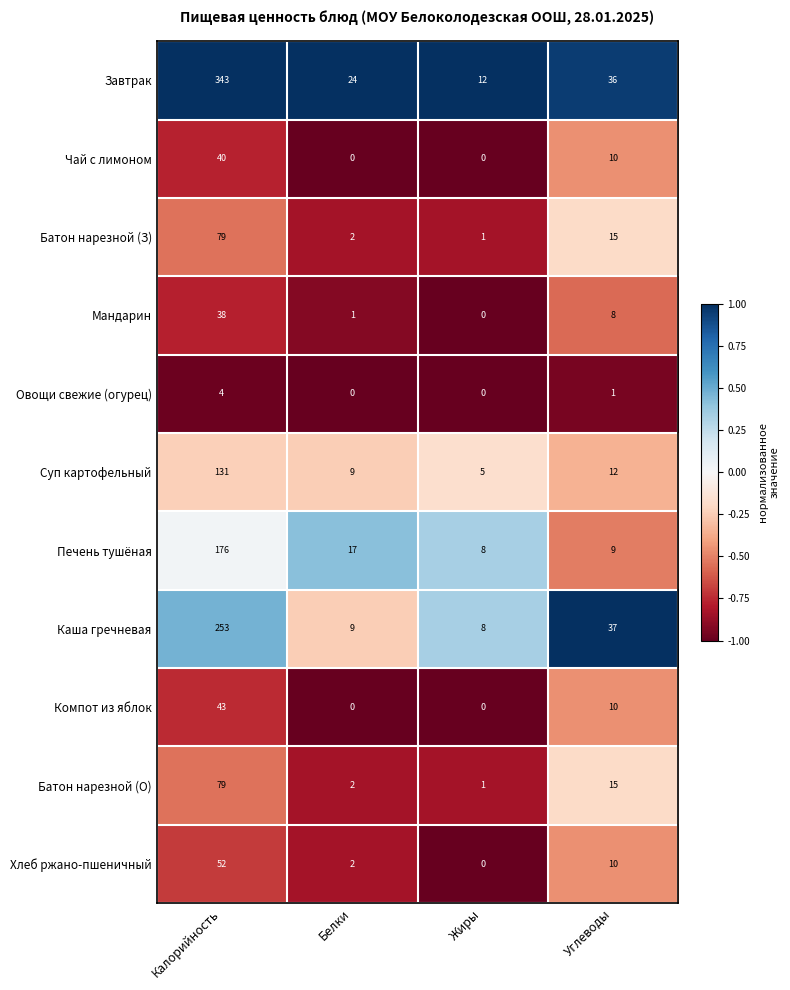

What is the average value of the Завтрак series?

104